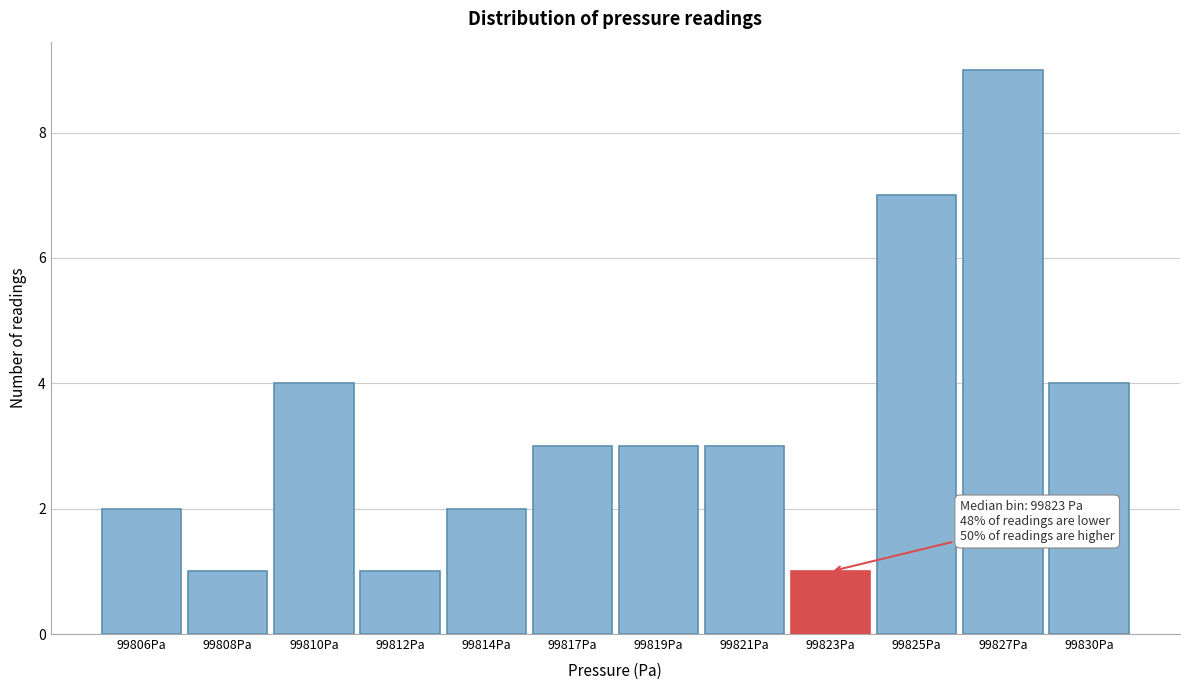

Reading left to right, transcribe all the data shown in this chart.

99806Pa=2	99808Pa=1	99810Pa=4	99812Pa=1	99814Pa=2	99817Pa=3	99819Pa=3	99821Pa=3	99823Pa=1	99825Pa=7	99827Pa=9	99830Pa=4